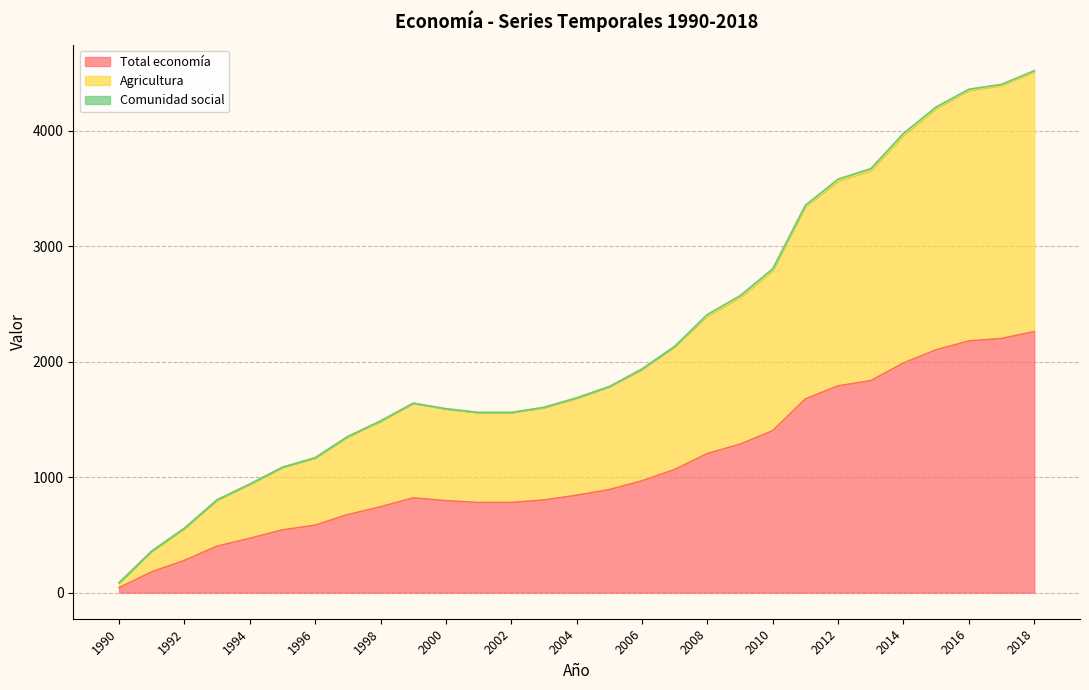

At which label does Total economía reach its minimum?

1990